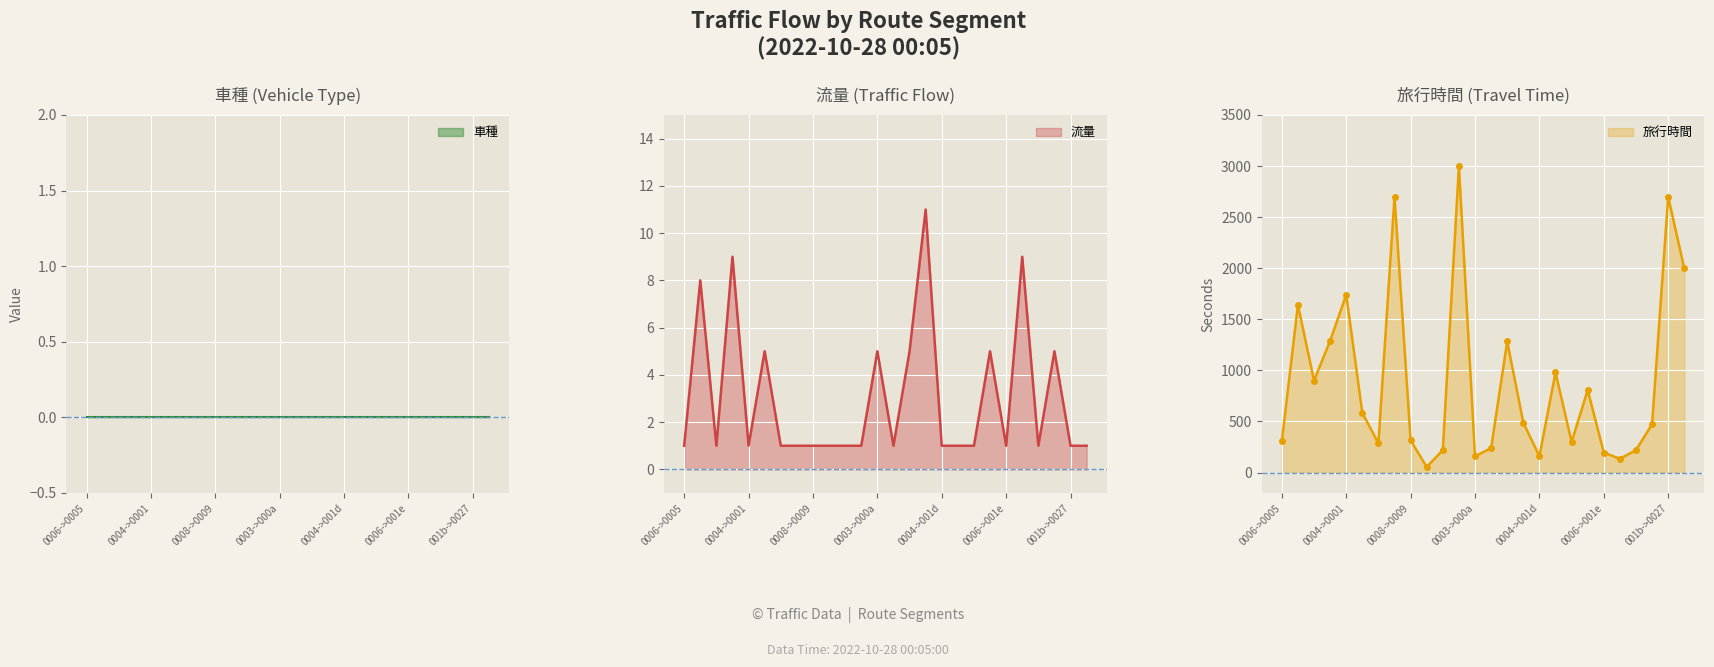

The 旅行時間 series shows 95 at 9. True or false?

False